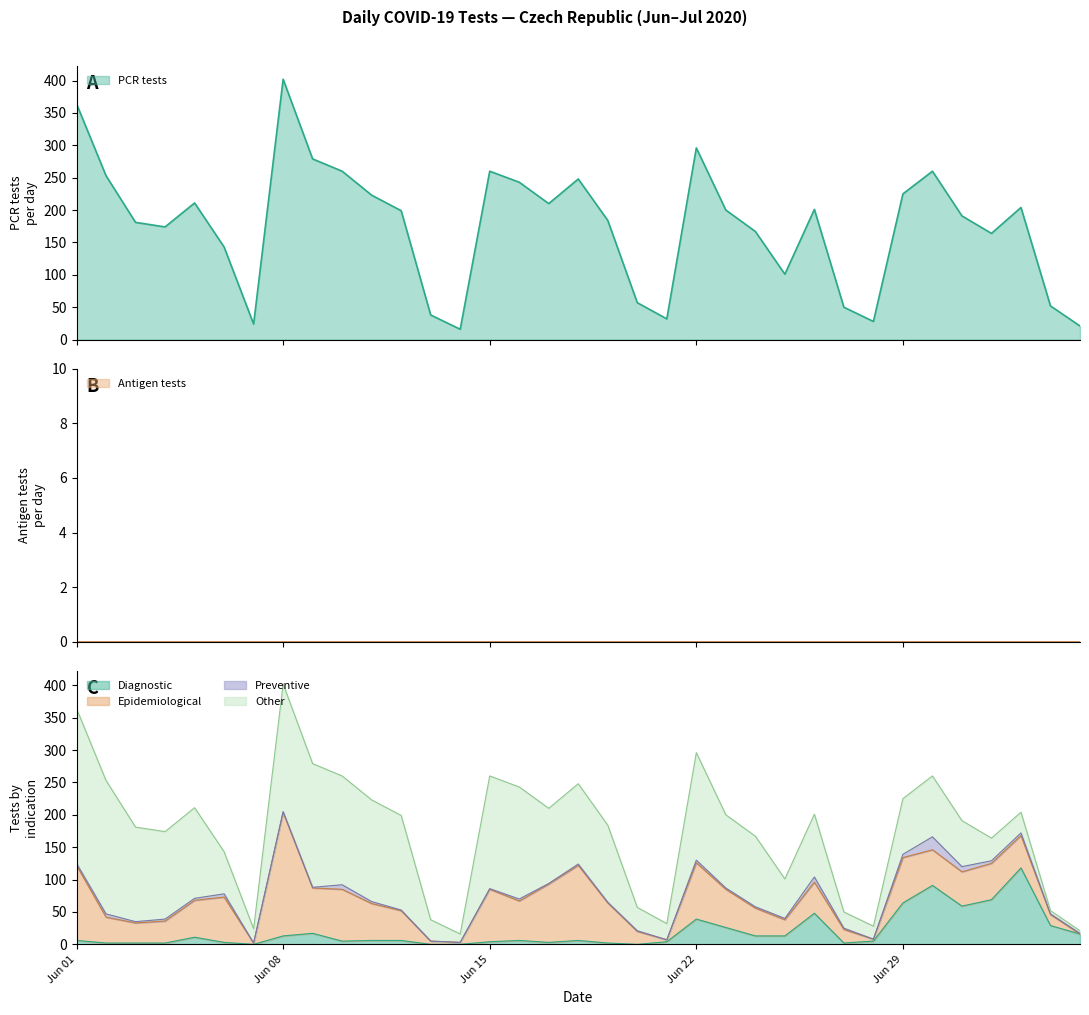

How many lines are shown in the chart?

6